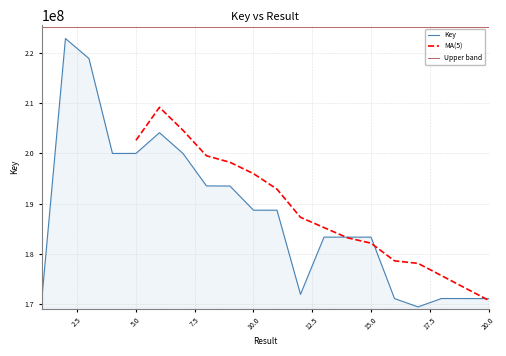

What is the greatest value displayed?

222794430